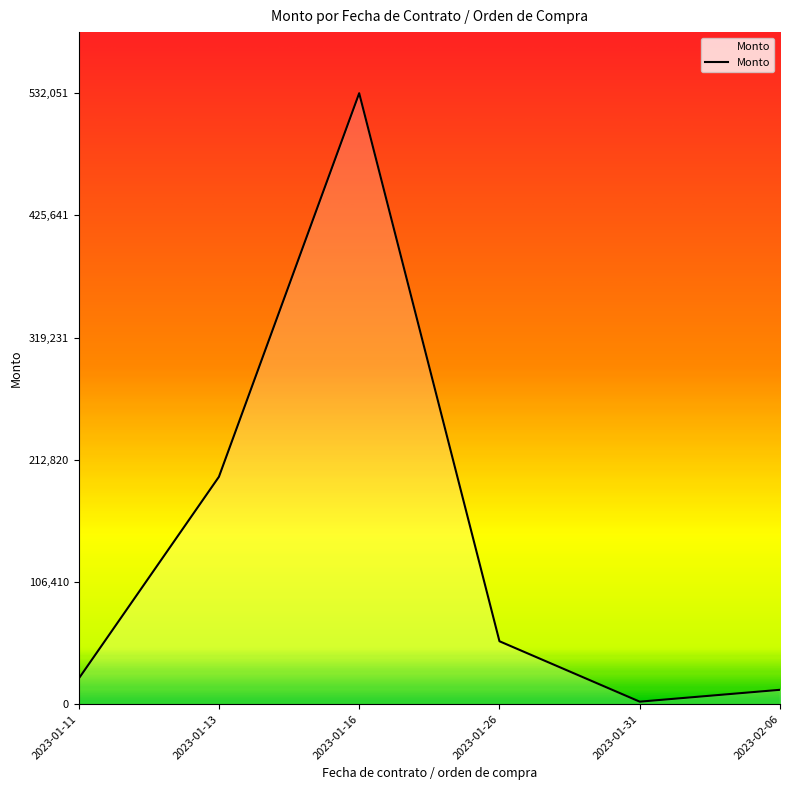

List the labels in order of value, smallest first.

2023-01-31, 2023-02-06, 2023-01-11, 2023-01-26, 2023-01-13, 2023-01-16